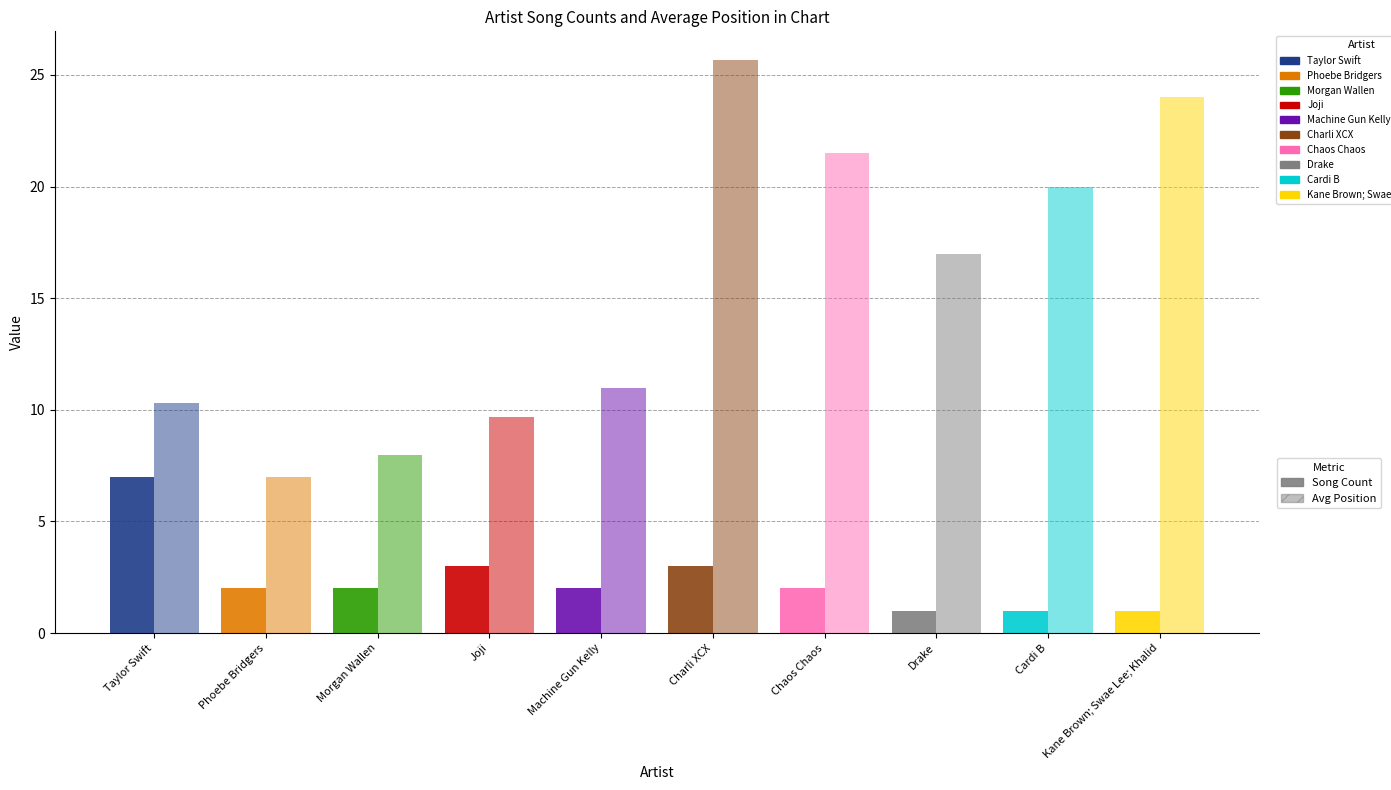

What position from the right is Phoebe Bridgers?

9